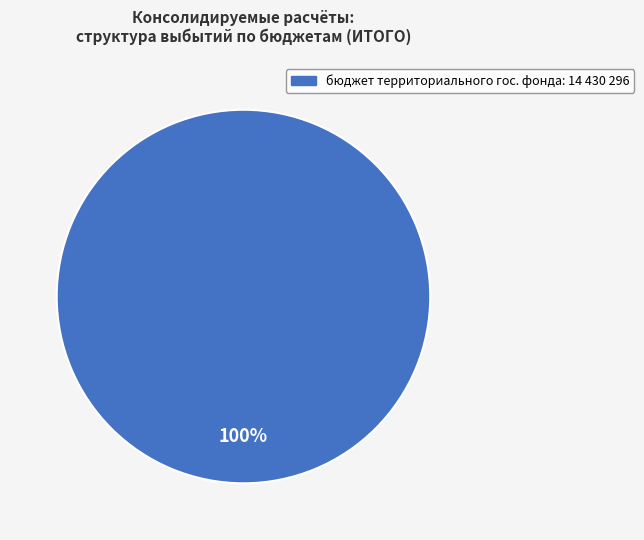

Does any single category account for the majority?

Yes